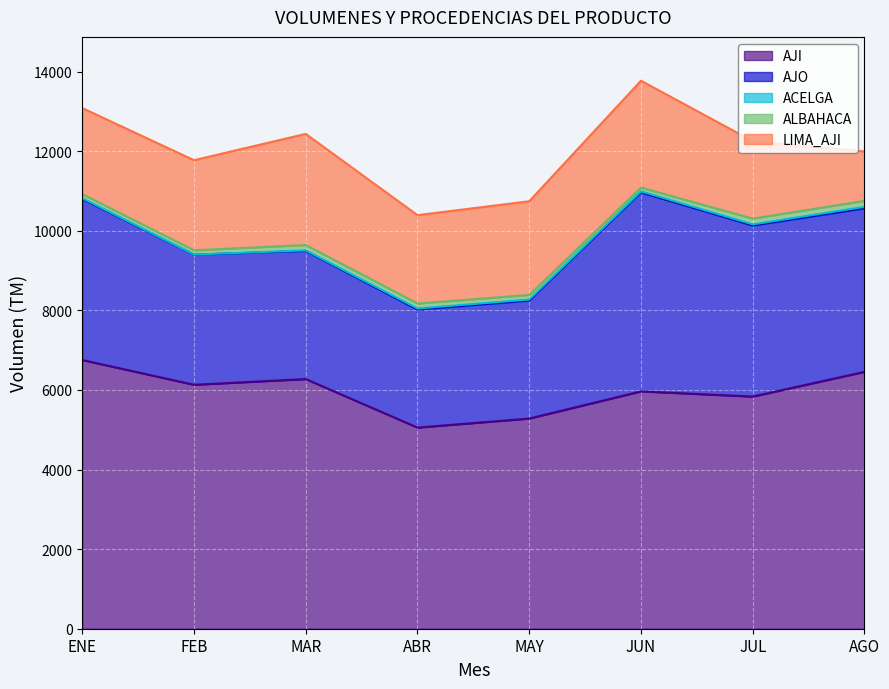

What is the lowest value of the LIMA_AJI series?

1241